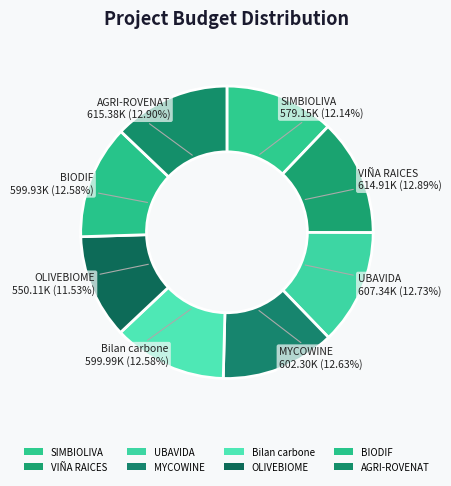

Count the number of slices in the pie.

8